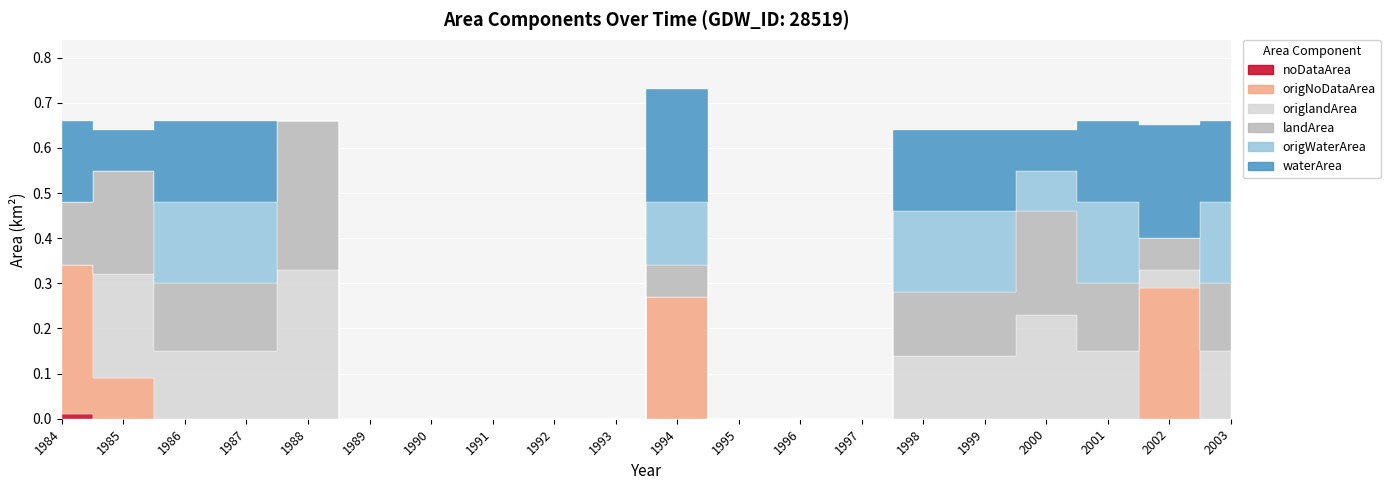

At how many categories does at least one series exceed 0?

12